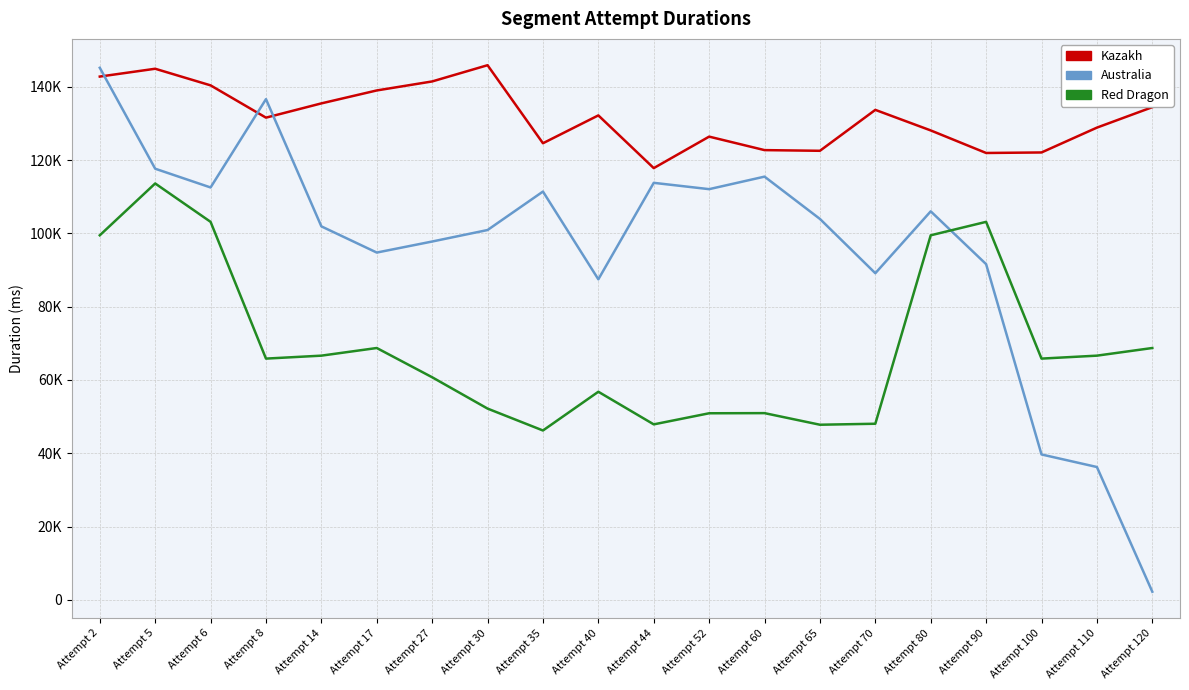

What are all the series names shown in the legend?

Kazakh, Australia, Red Dragon